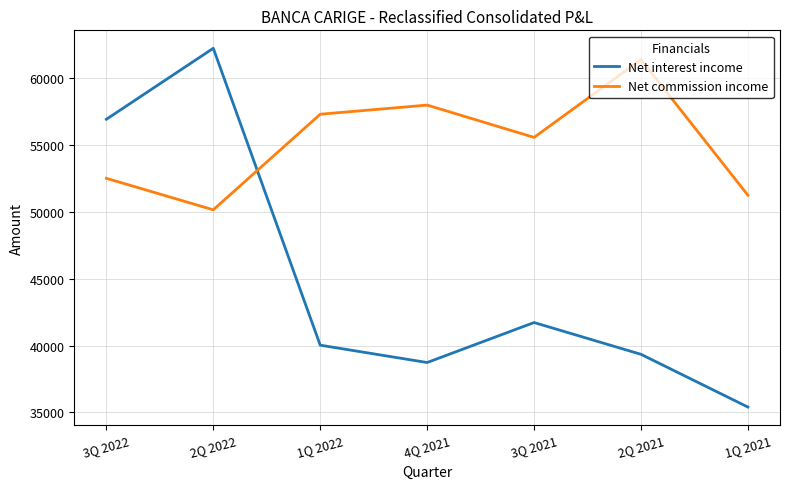

Which series has the widest spread of values?

Net interest income